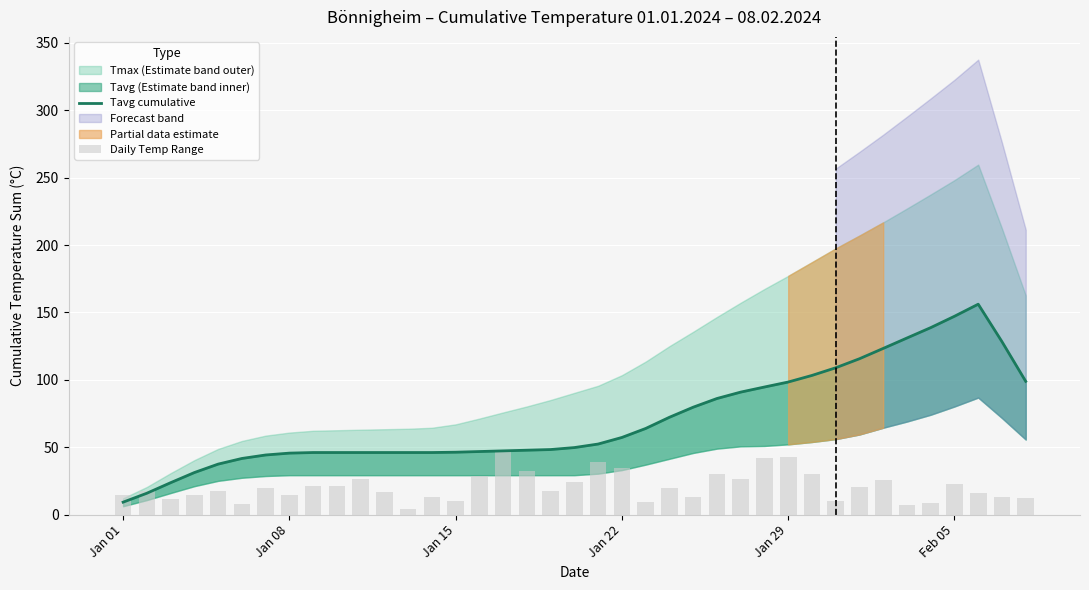

List the series in order of their overall mean, highest first.

Tavg cumulative, Daily Temp Range